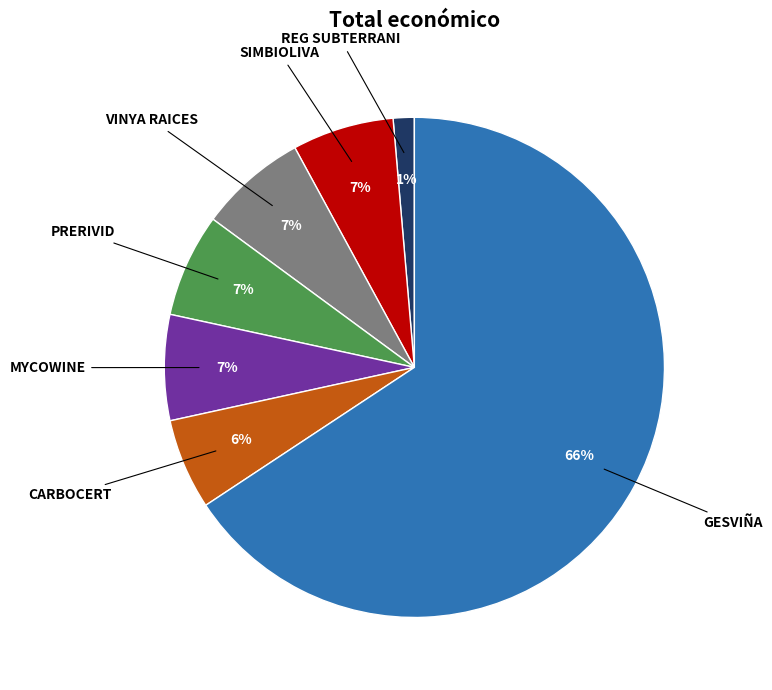

To the nearest percent, what is the difference between the largest and smallest slice percentages?

64%